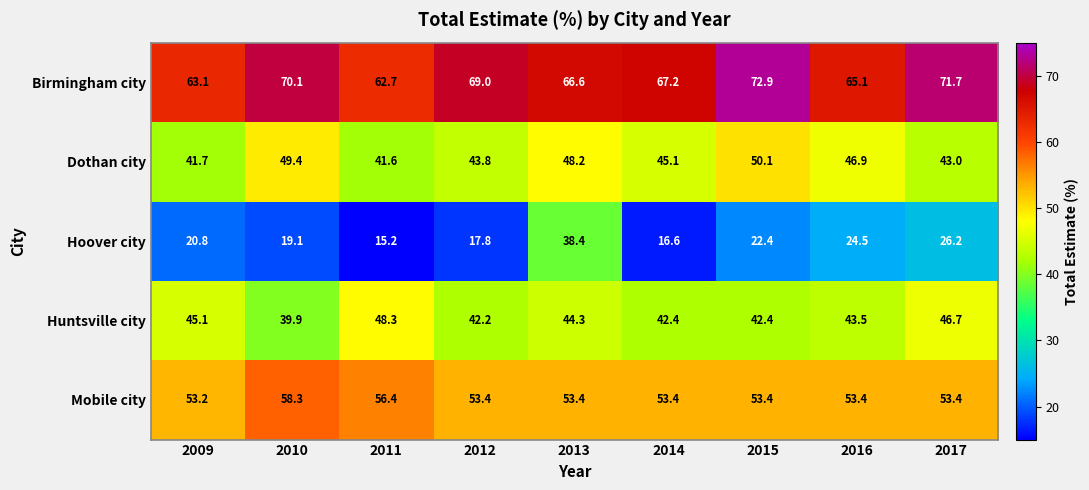

What is the greatest value displayed?

72.9